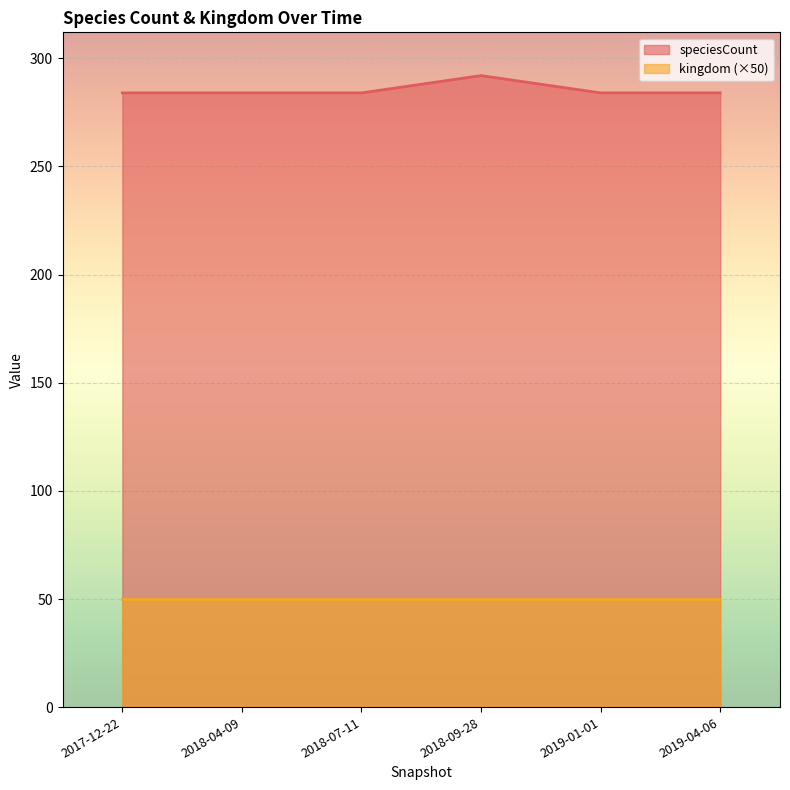

The chart shows a value of 284 at 2019-01-01. True or false?

True